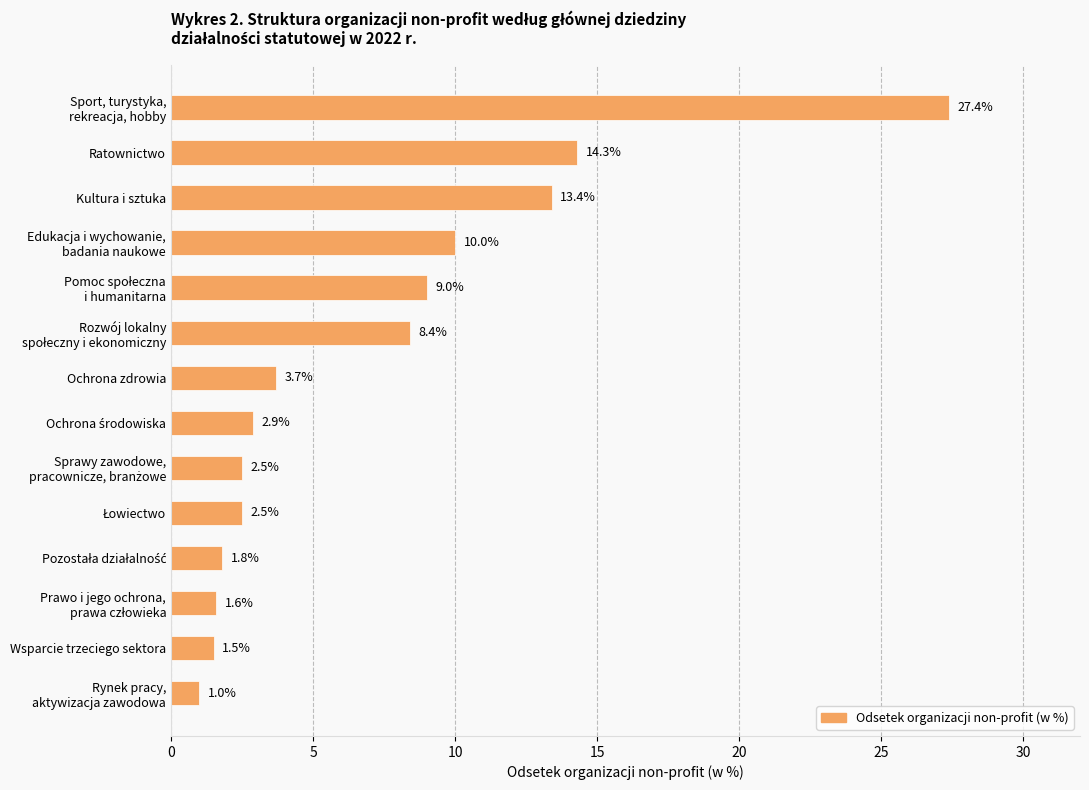

What is the sum of all values?

100.0